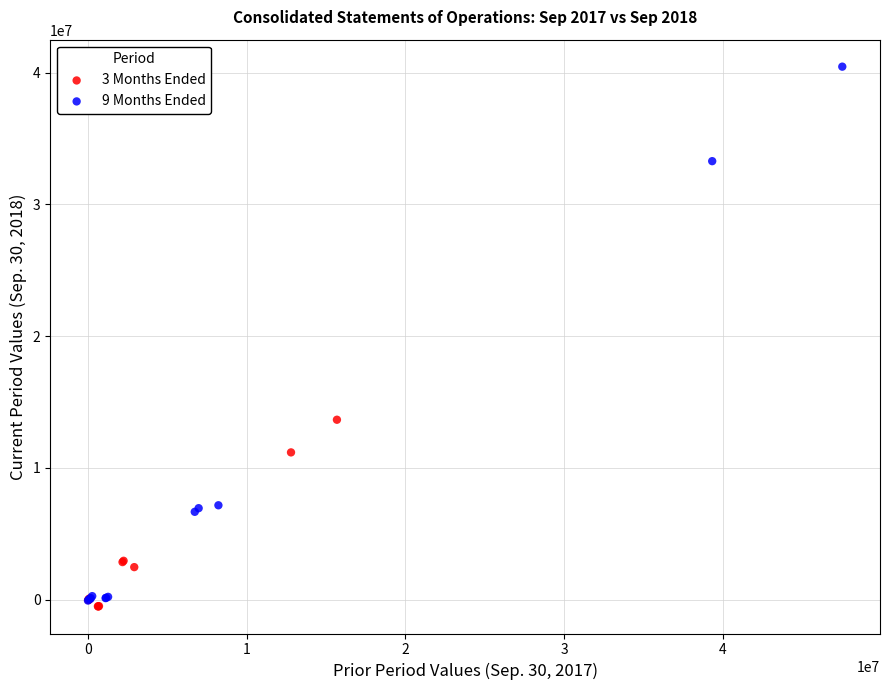

Which series has the widest spread of Y values?

9 Months Ended